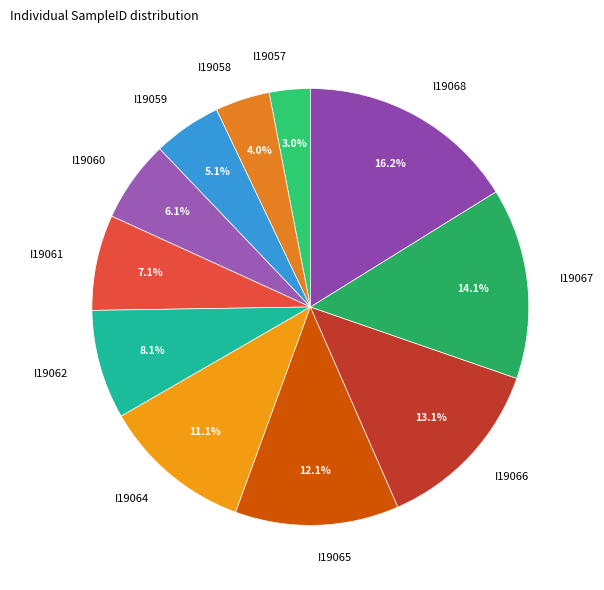

True or false: I19061 accounts for 7% of the total.

True